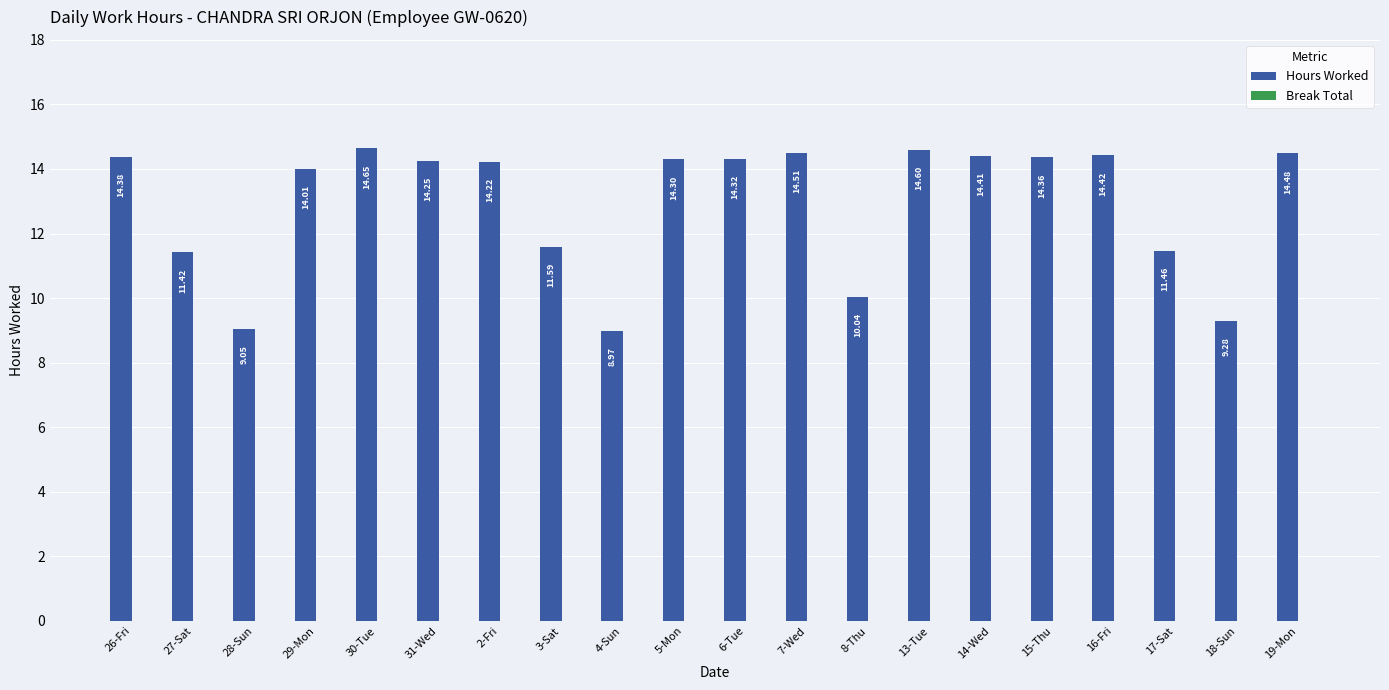

Which has a higher value, 3-Sat or 6-Tue?

6-Tue